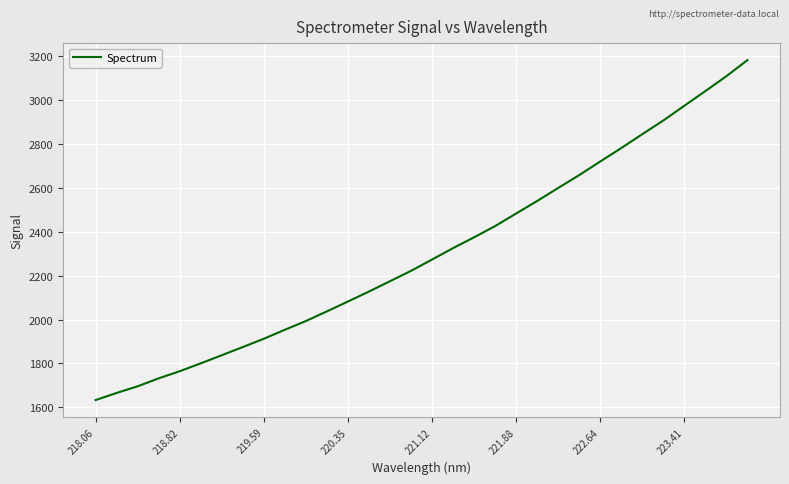

What is the difference between the maximum and minimum values?

1547.4